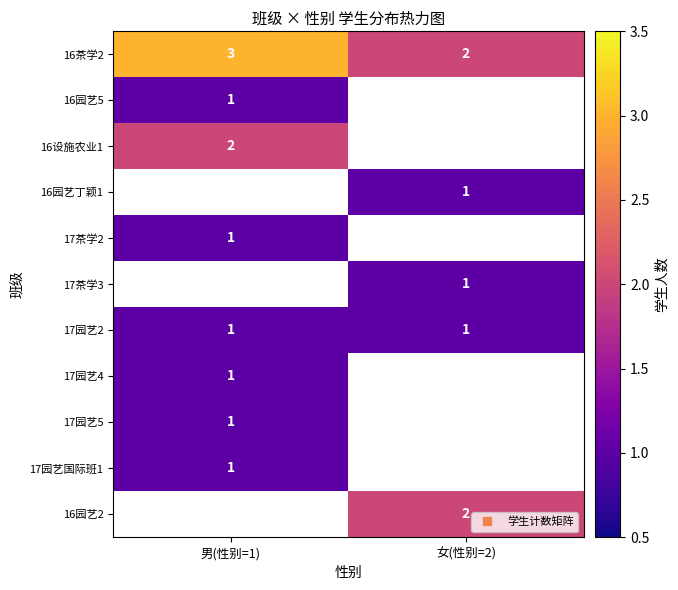

Where is 16茶学2 nearest to the value 2?

女(性别=2)